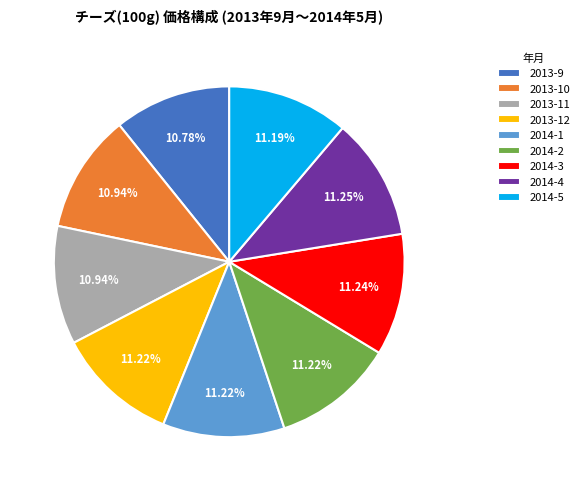

Is it true that 2014-4 is 5% of the pie?

False